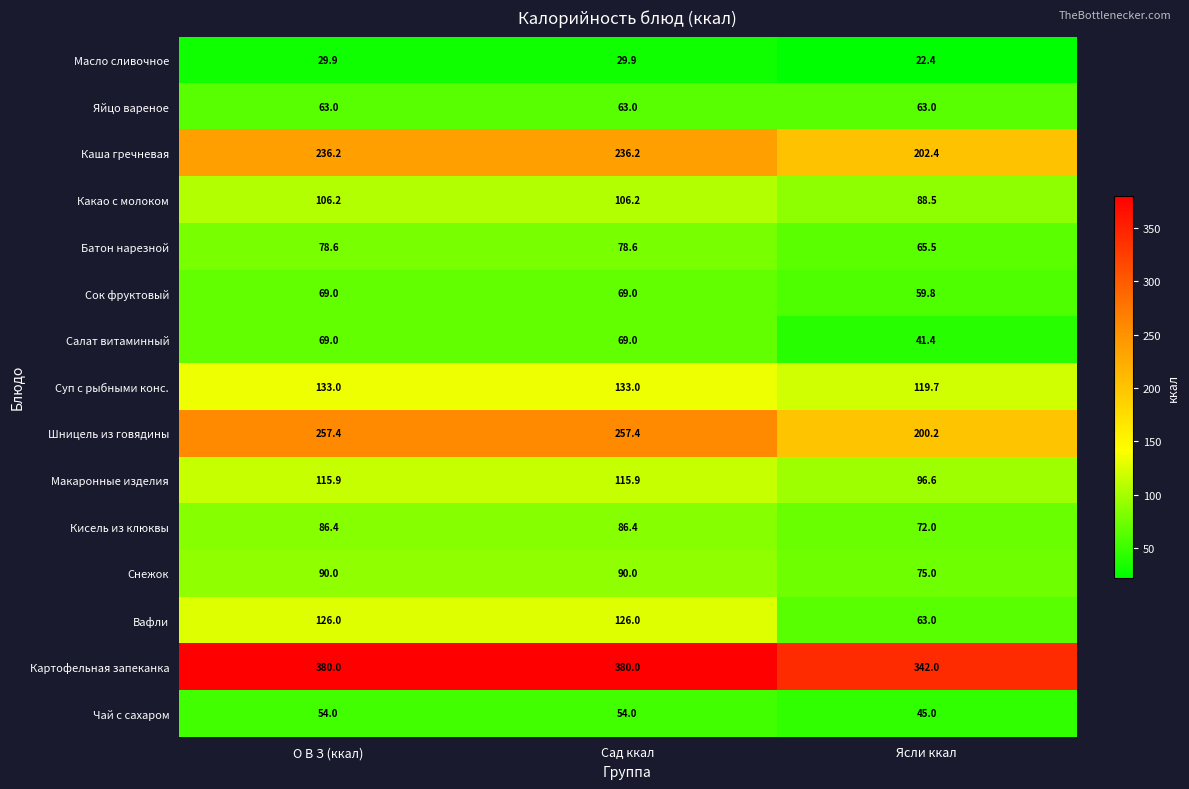

What is the smallest value displayed?

22.4